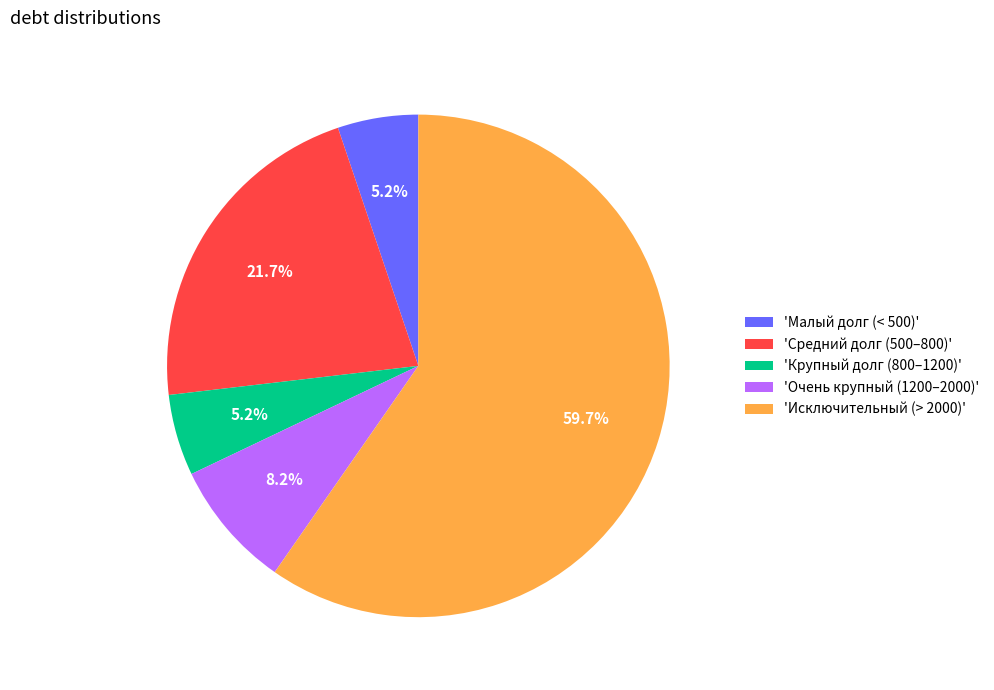

Between 'Исключительный (> 2000)' and 'Малый долг (< 500)', which is larger?

'Исключительный (> 2000)'